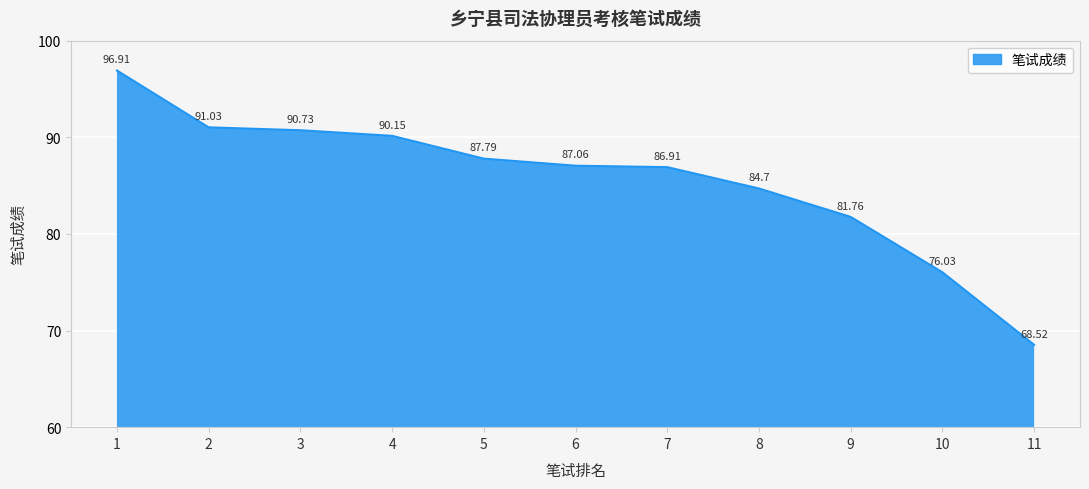

What is the difference between the maximum and second lowest values?

20.9